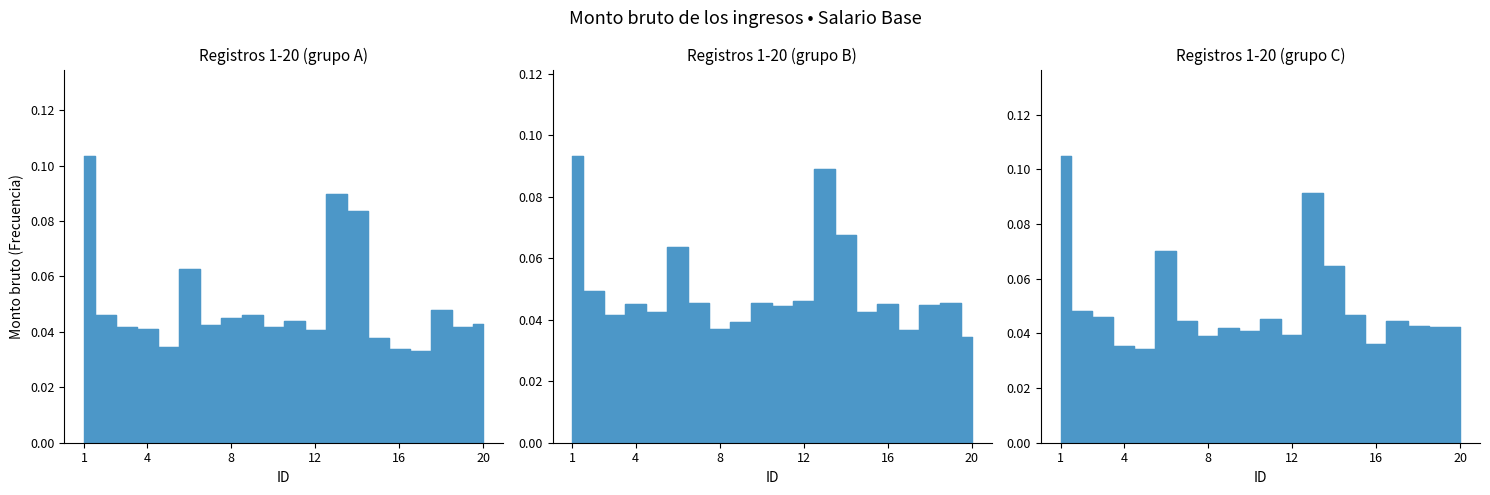

The chart shows a value of 0.0 at 8. True or false?

False